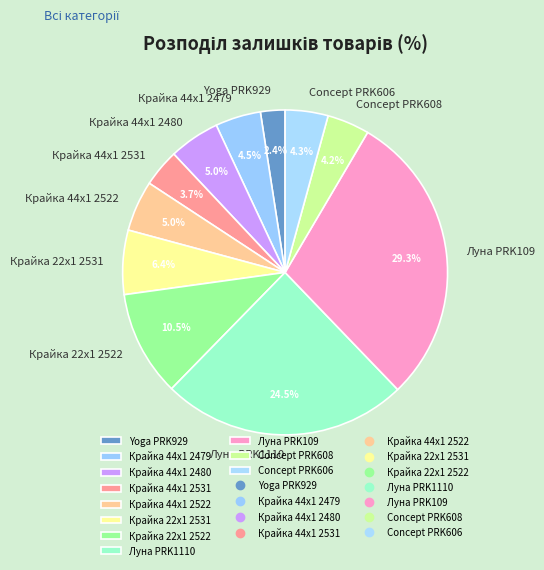

Is it true that Concept PRK606 is 4% of the pie?

True